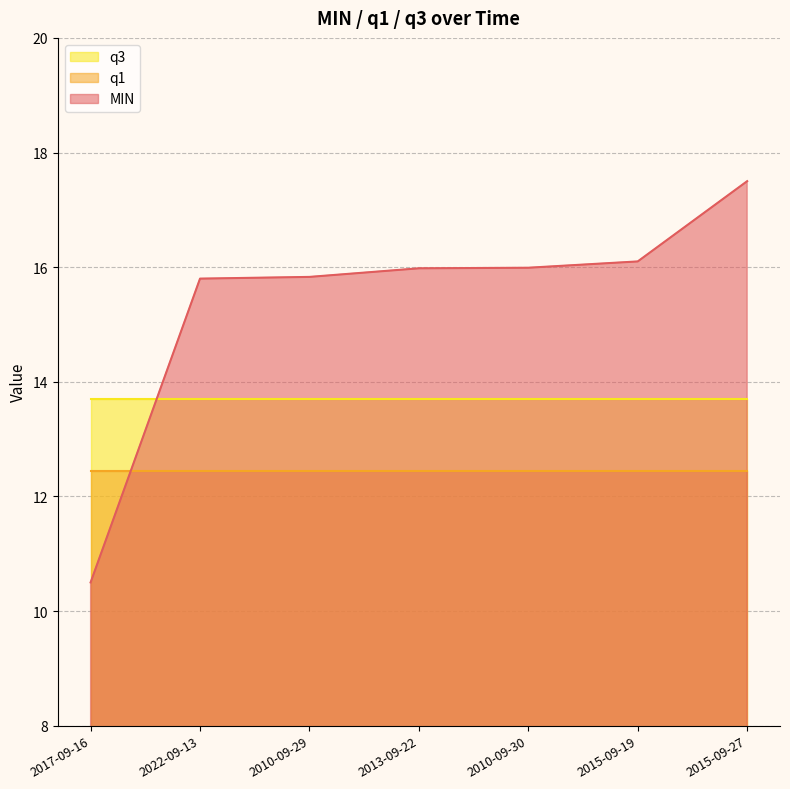

At 2022-09-13, list the series in order from smallest to largest.

q1, q3, MIN